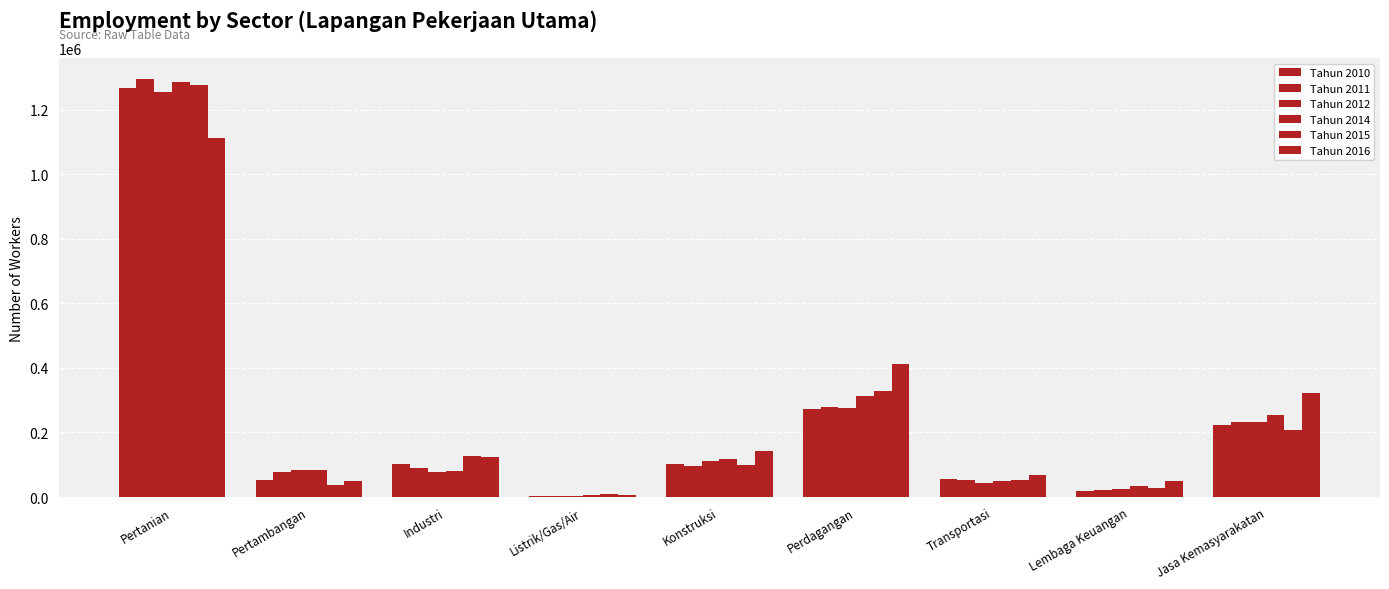

At which label does Tahun 2014 reach its peak?

Pertanian